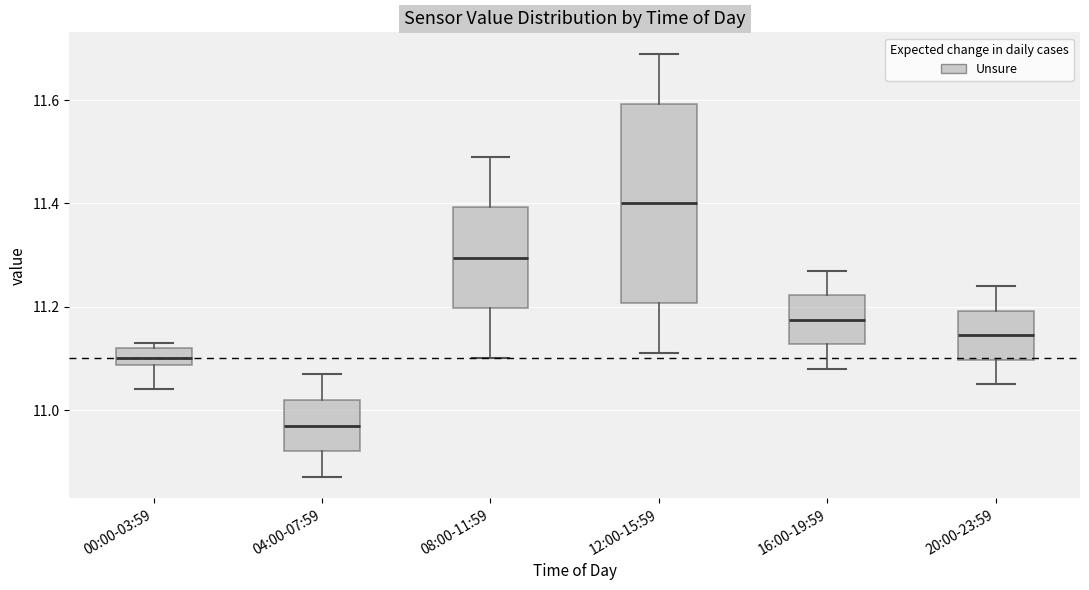

Comparing the boxes themselves (not the whiskers), which one is the tallest?

12:00-15:59